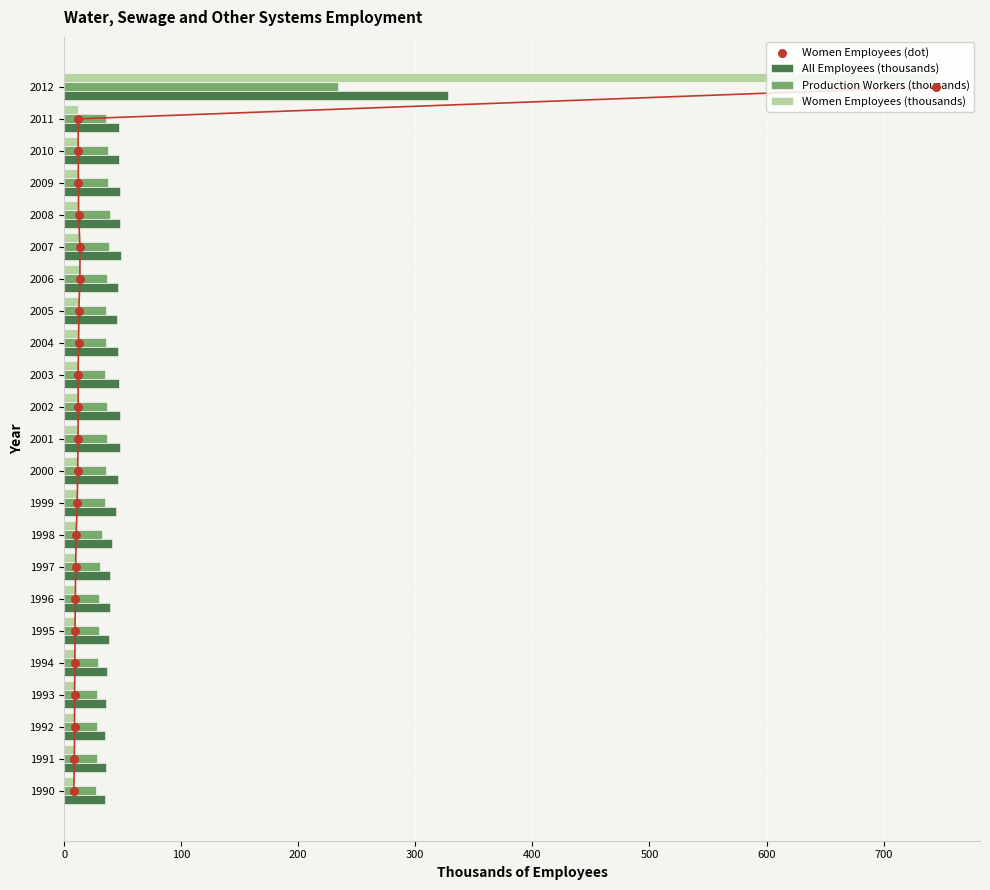

Is the value of Production Workers (thousands) at 1994 greater than the value of Women Employees (thousands) at 2005?

Yes